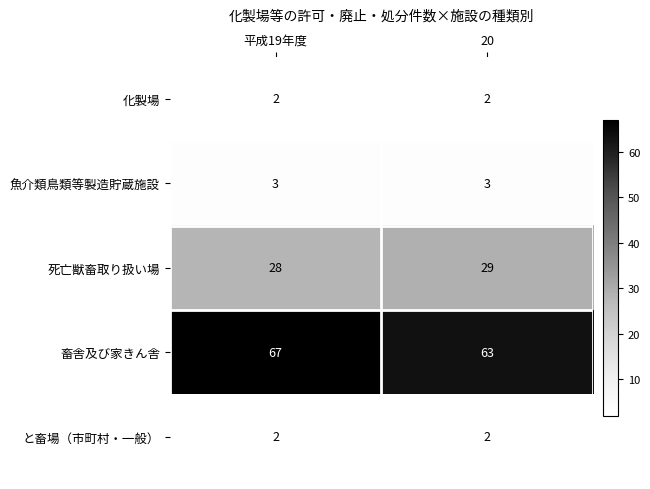

Which series has the largest range (max minus min)?

畜舎及び家きん舎